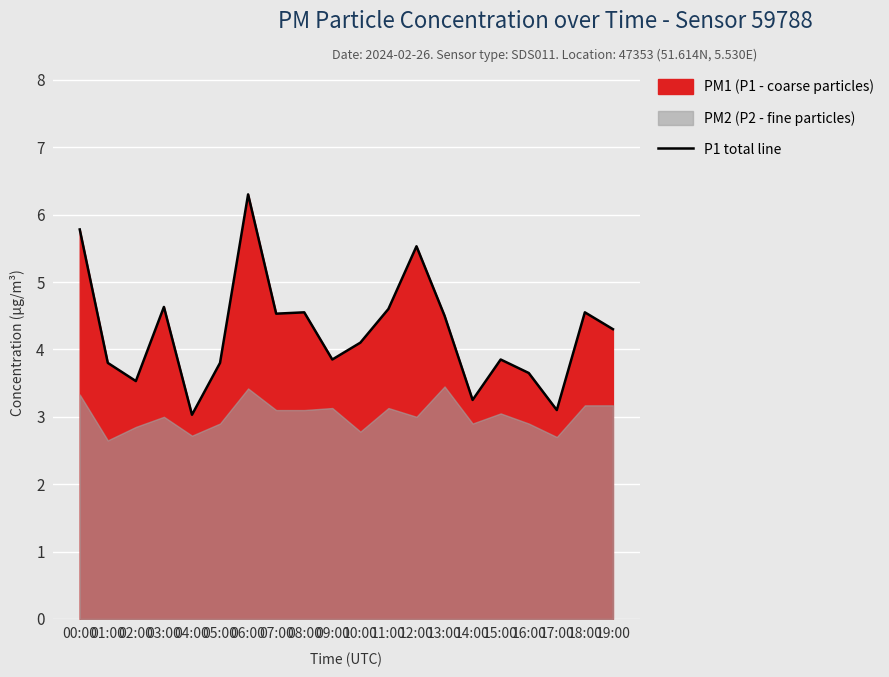

What is the label of the 10th point from the right?

10:00